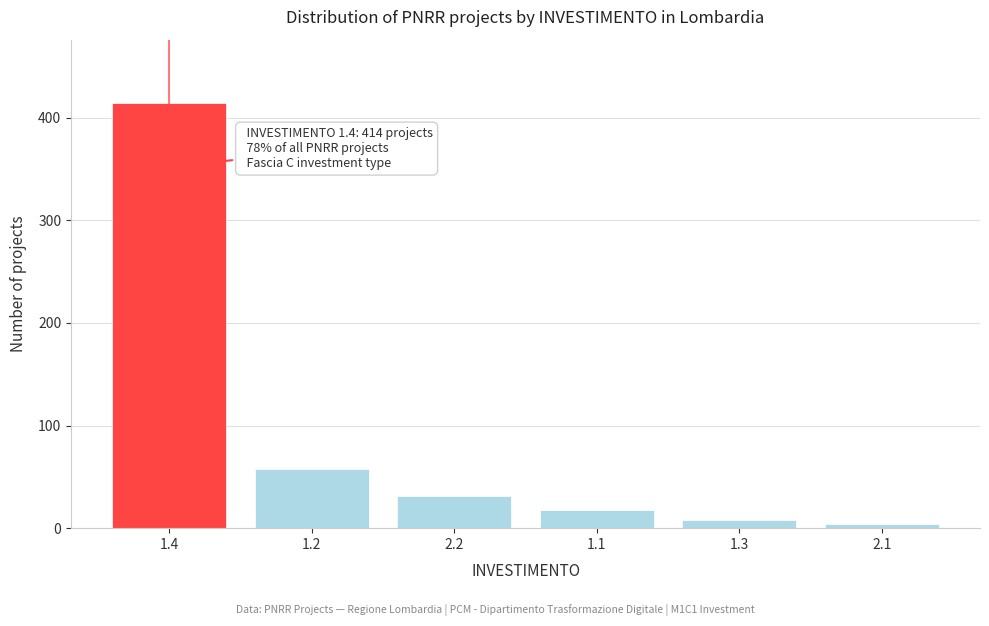

Reading right to left, what are all the values shown in this chart?

2.1=4	1.3=8	1.1=18	2.2=31	1.2=58	1.4=414